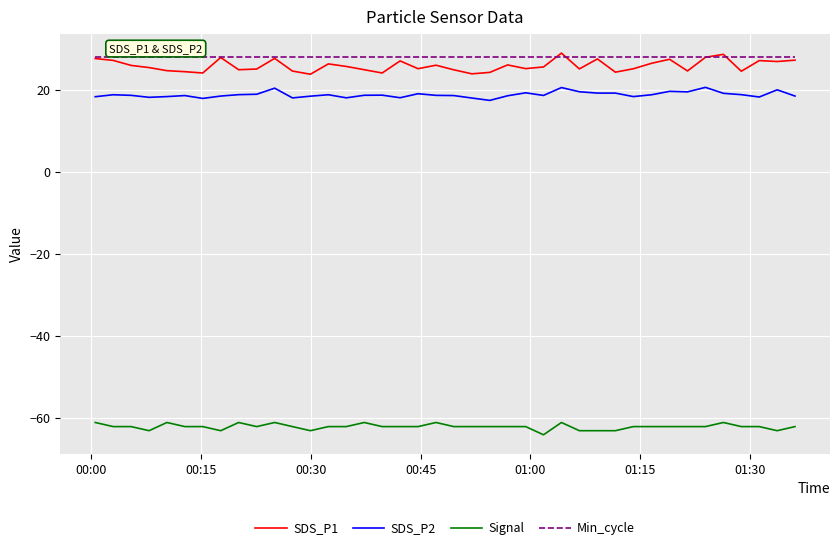

Which series has the widest spread of values?

SDS_P1